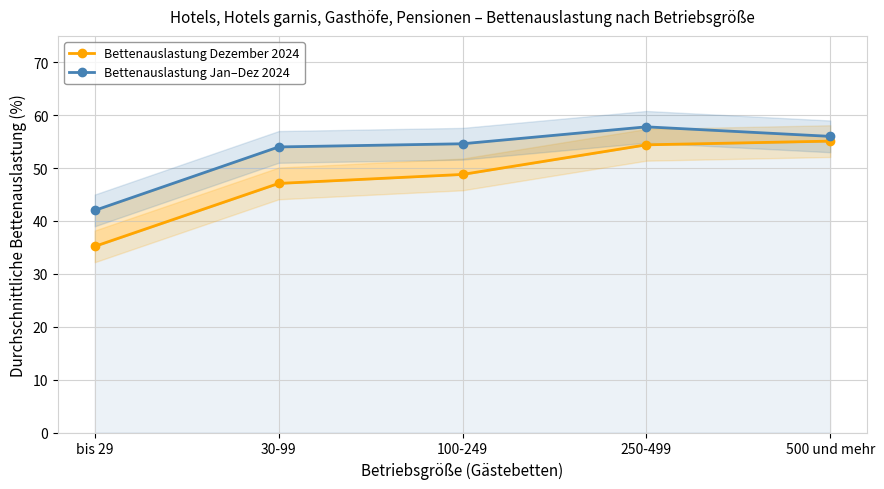

At which category does the chart reach its peak across all series?

250-499